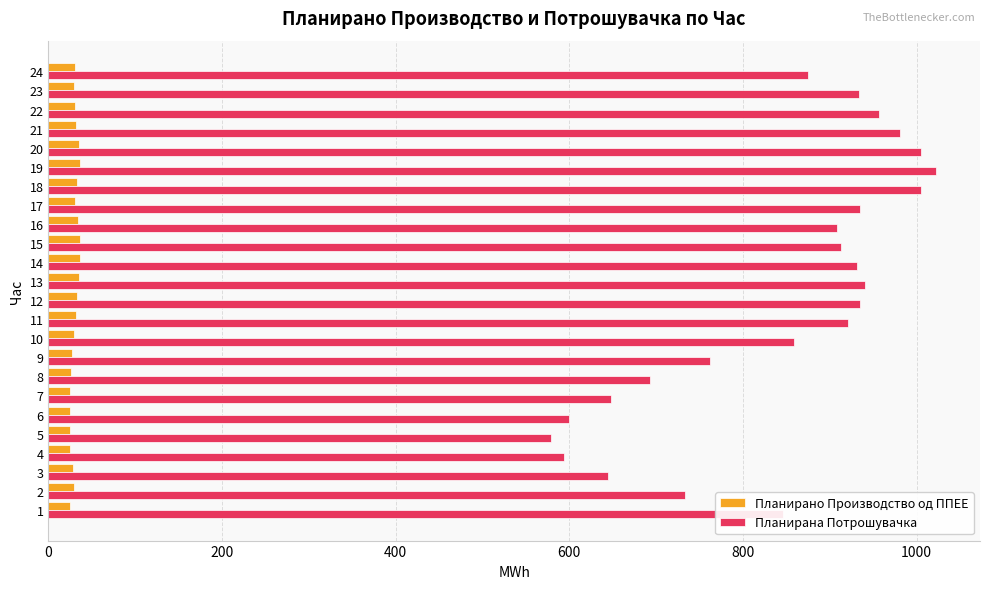

At which category is the sum across all series the highest?

19